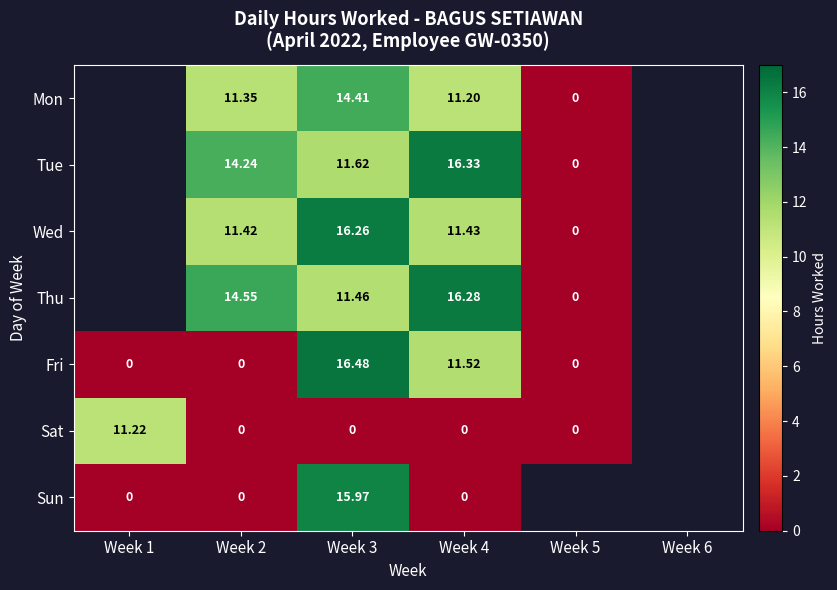

Count the number of categories in the chart.

6